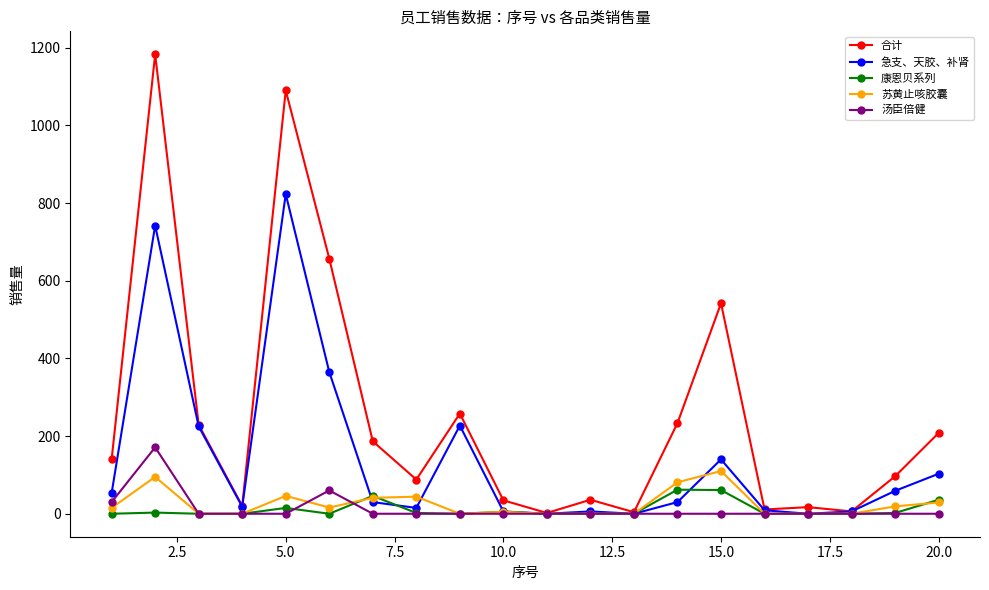

True or false: 苏黄止咳胶囊 has more than 2 interior local peaks.

True